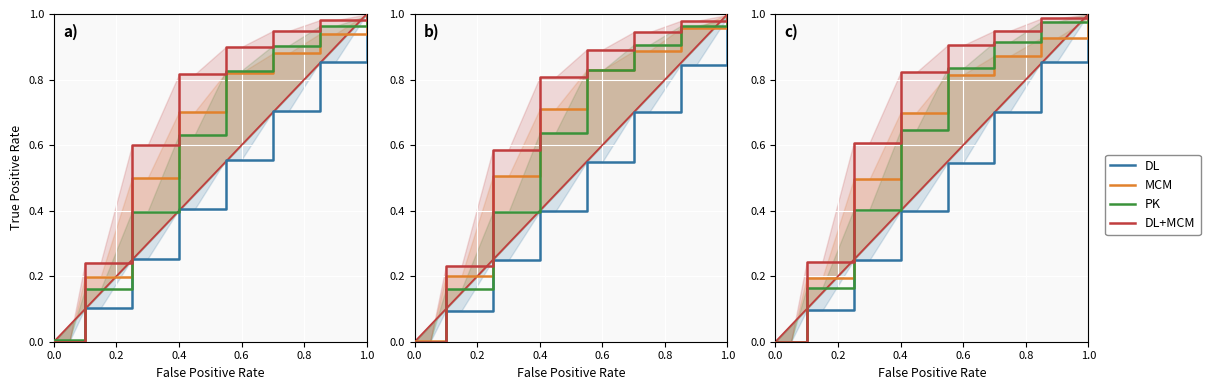

How many values in MCM are above zero?

14